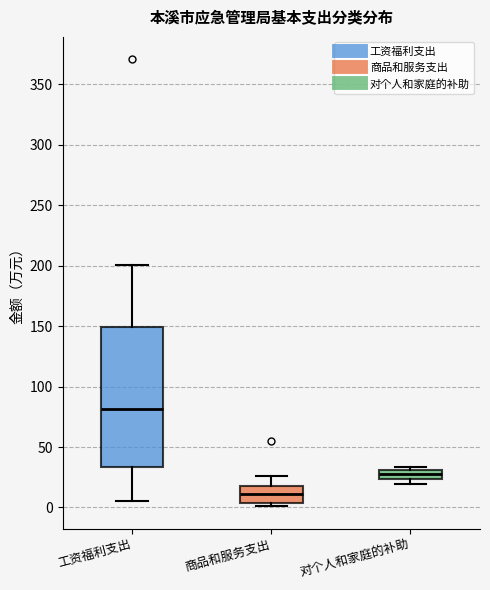

Comparing the boxes themselves (not the whiskers), which one is the tallest?

工资福利支出